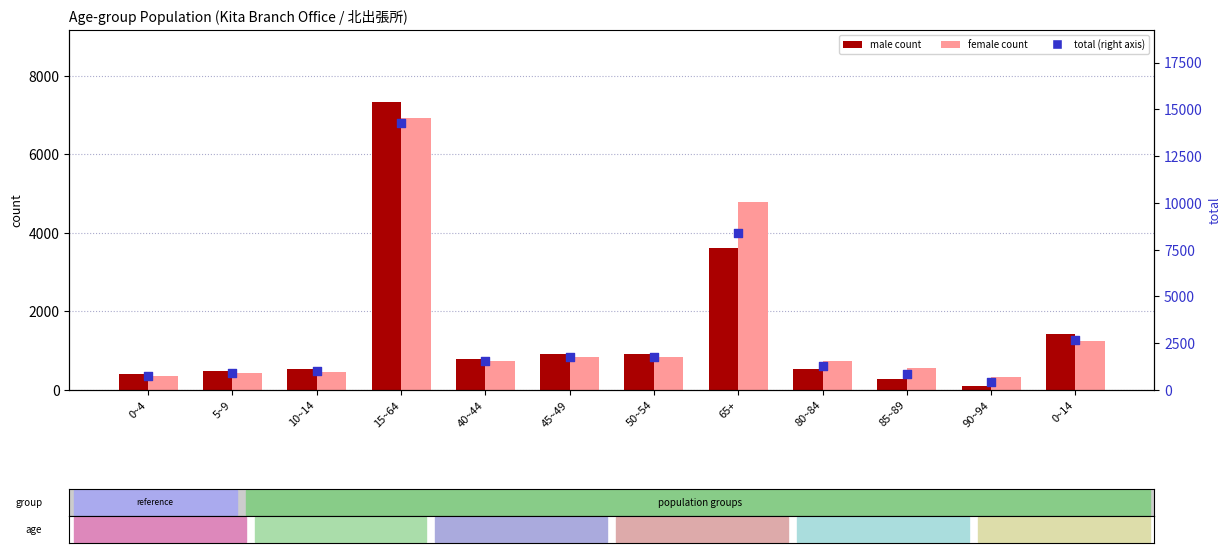

What are all the series names shown in the legend?

male (count), female (count), total (right axis)